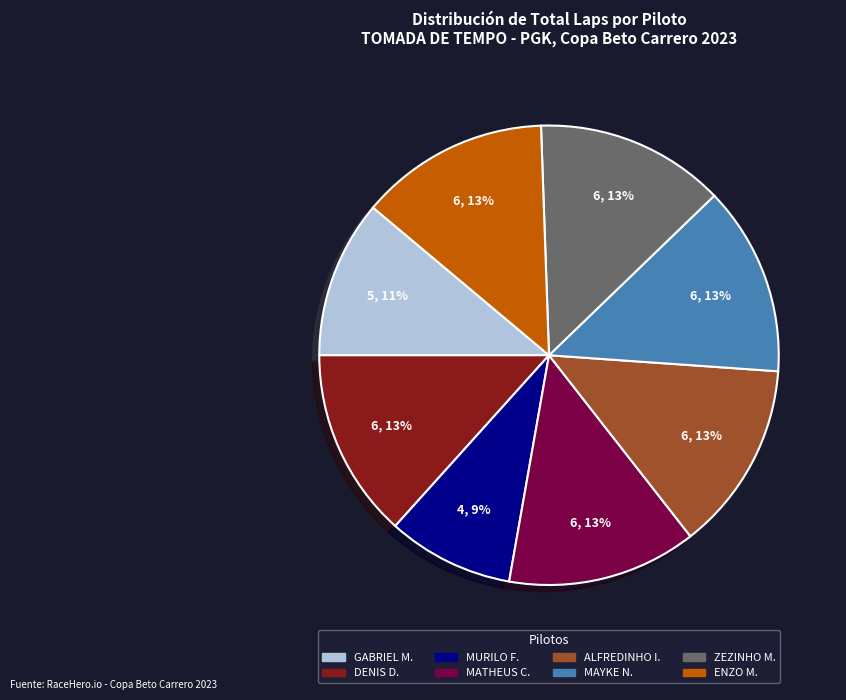

Does any single category account for the majority?

No